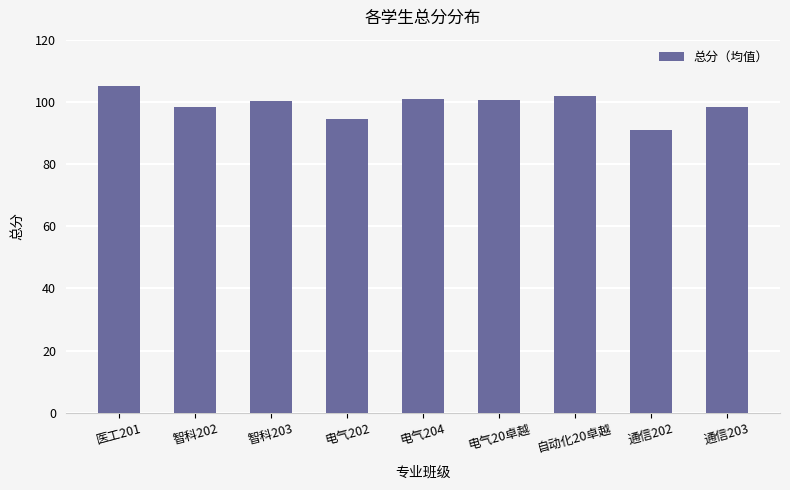

What position from the left is 智科203?

3